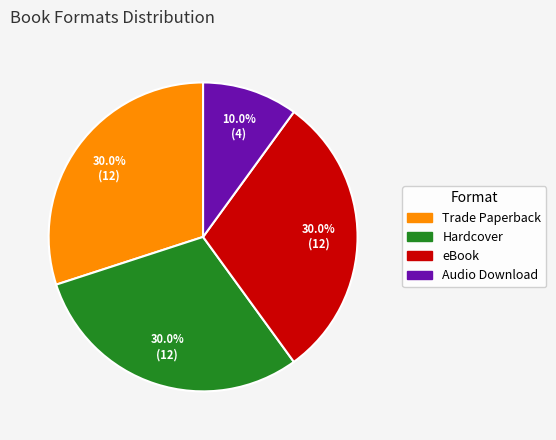

Is the sum of Audio Download and Hardcover greater than half?

No